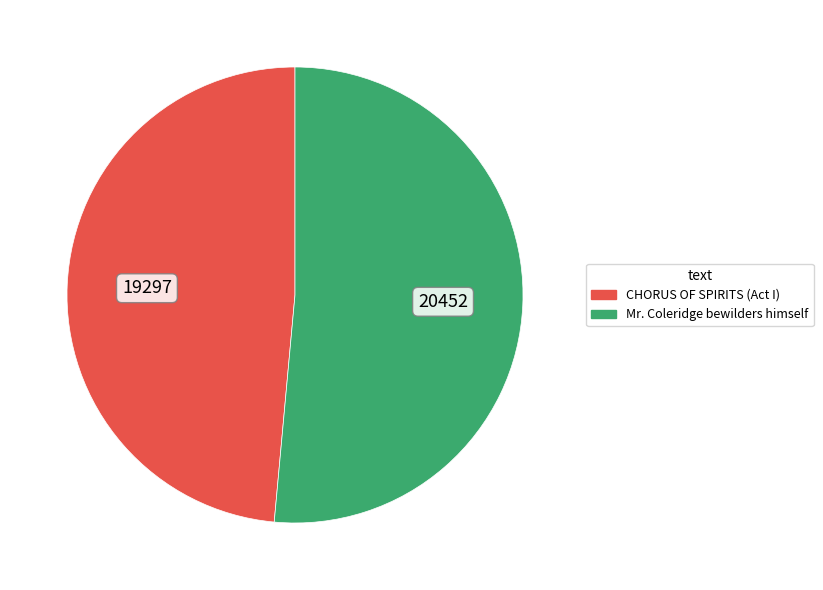

The Mr. Coleridge bewilders himself slice represents 51% of the pie. True or false?

True